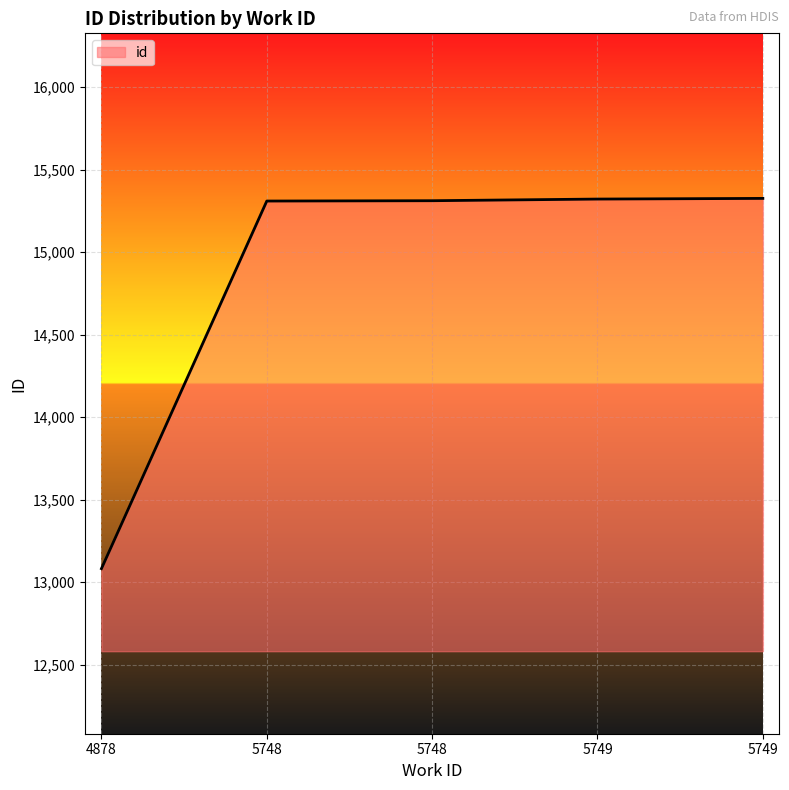

How many categories are shown in the chart?

5